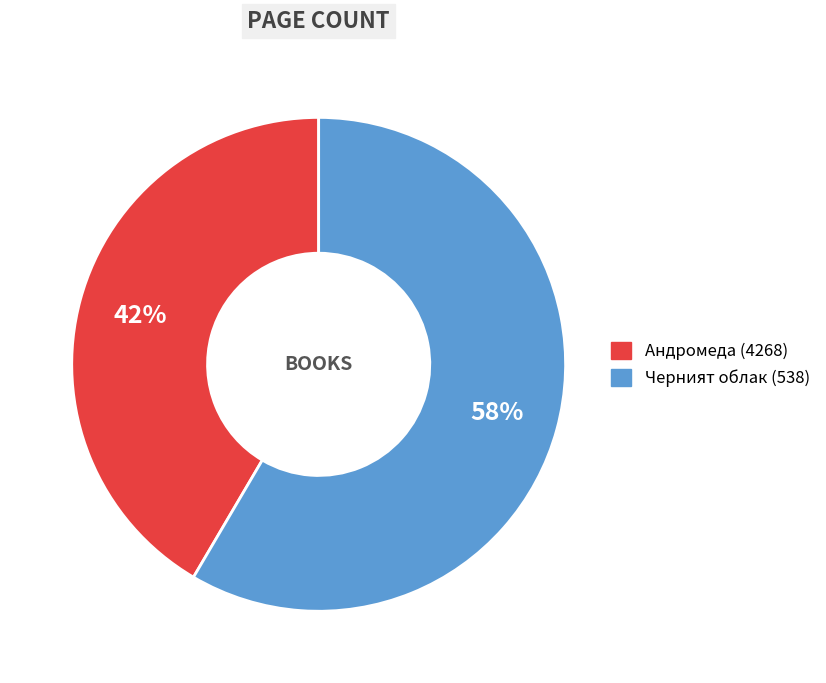

Which has a higher value, Андромеда (4268) or Черният облак (538)?

Черният облак (538)